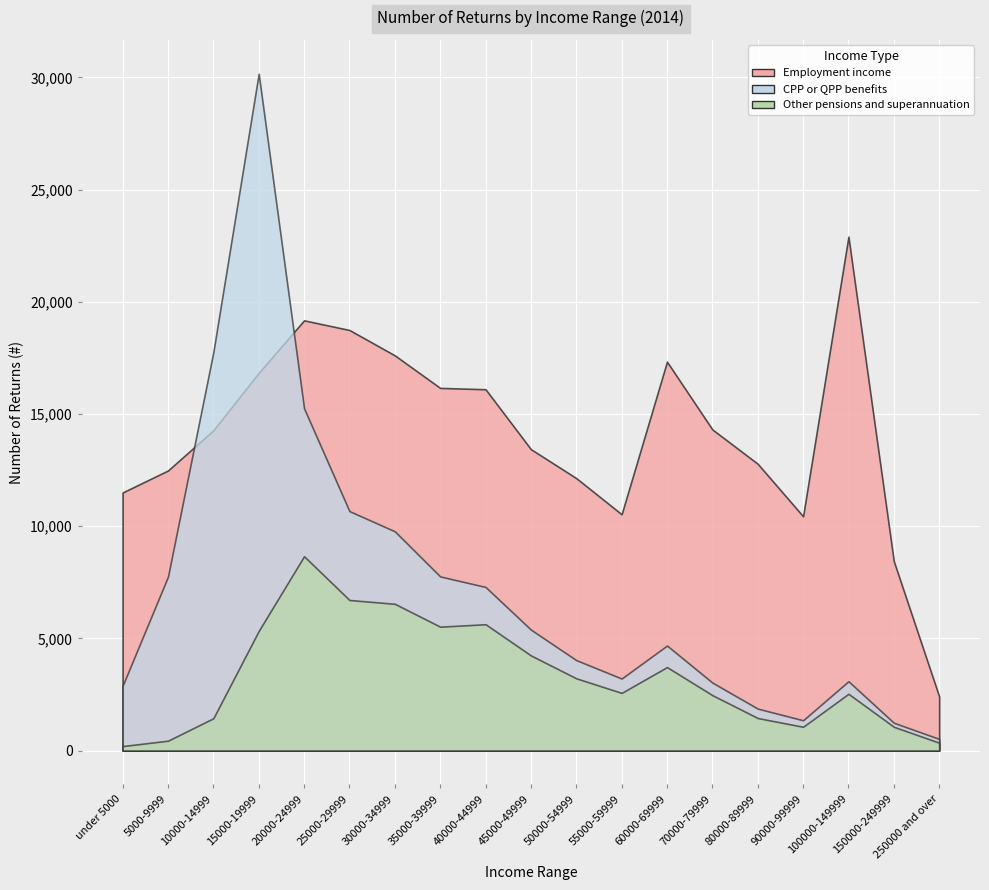

Is it true that Employment income equals 8172 at 70000-79999?

False